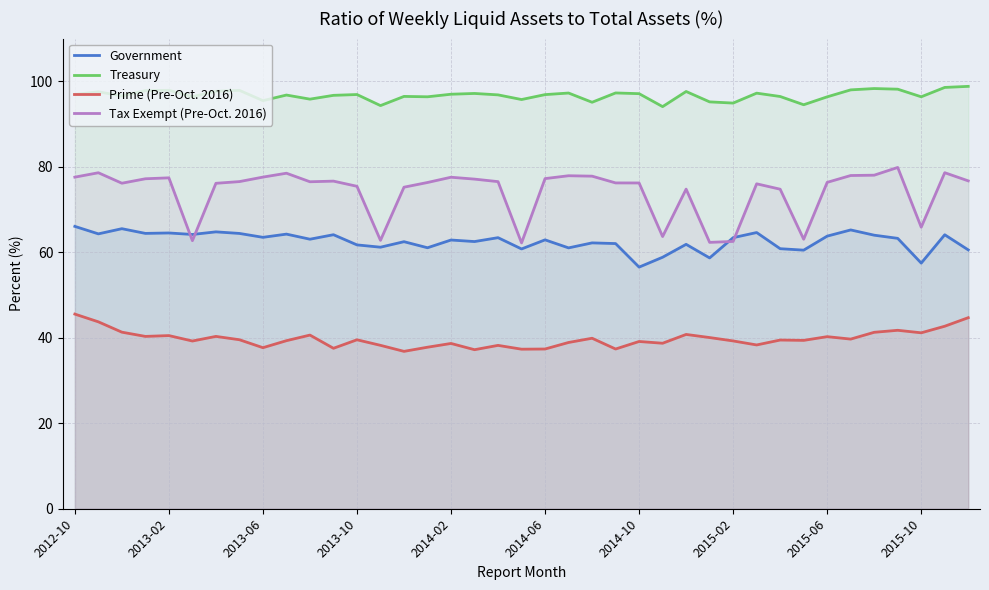

What is the greatest value displayed?

98.8